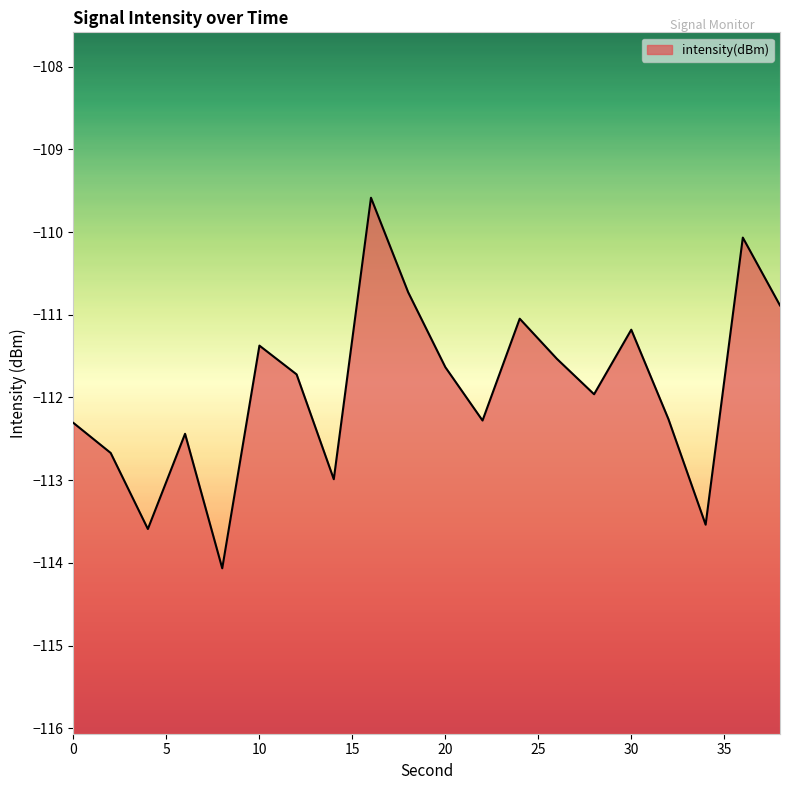

What is the value of the 3rd point from the left?

-113.6